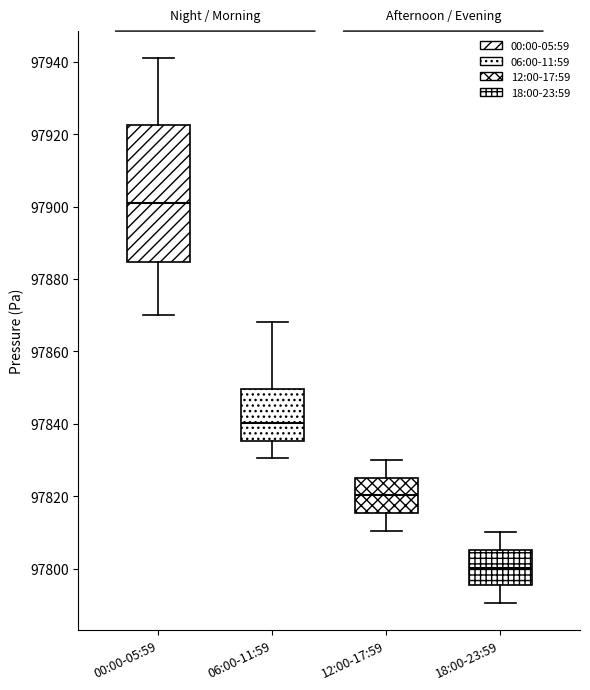

Where does the median line of the box for 12:00-17:59 sit on the y-axis? The values are not printed on the chart, so give them approximately, as read against the axis.

97820